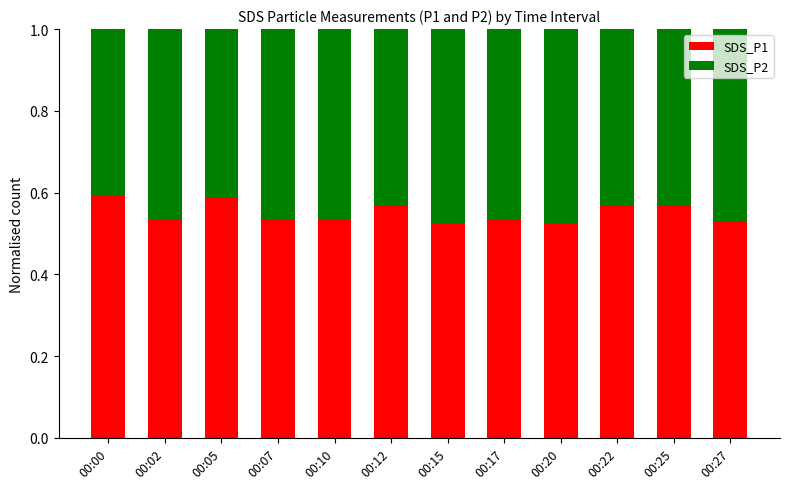

True or false: SDS_P1 has a value of 0.6 at 00:22.

True